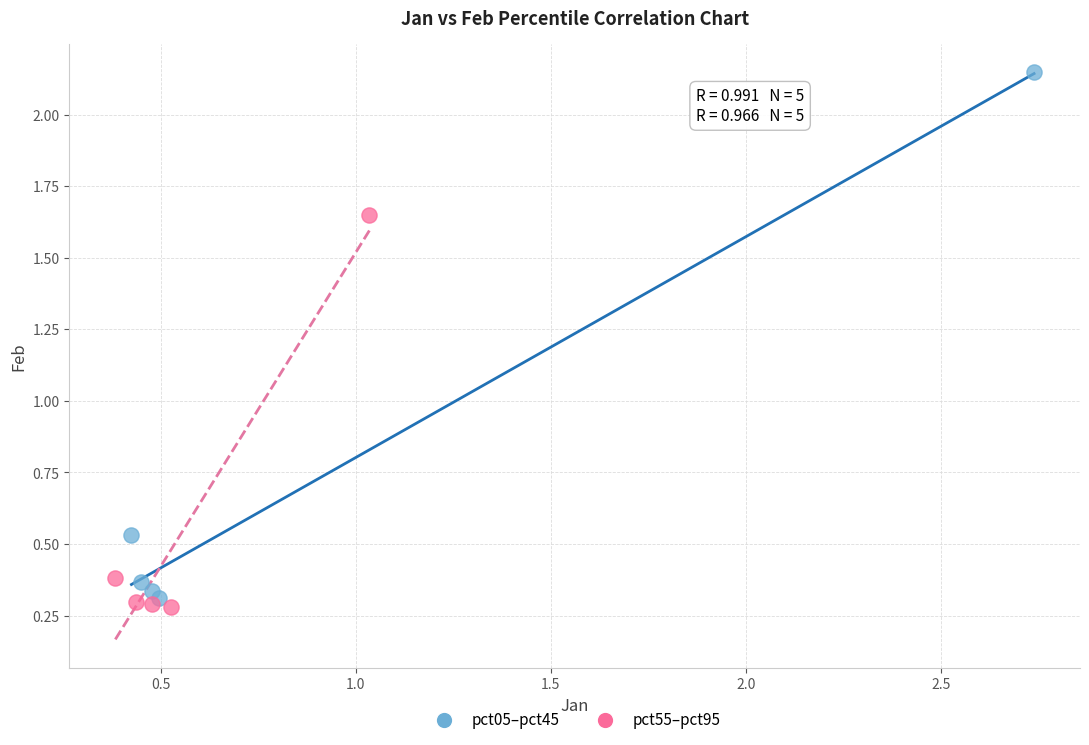

Which series contains the highest Y value?

pct05–pct45